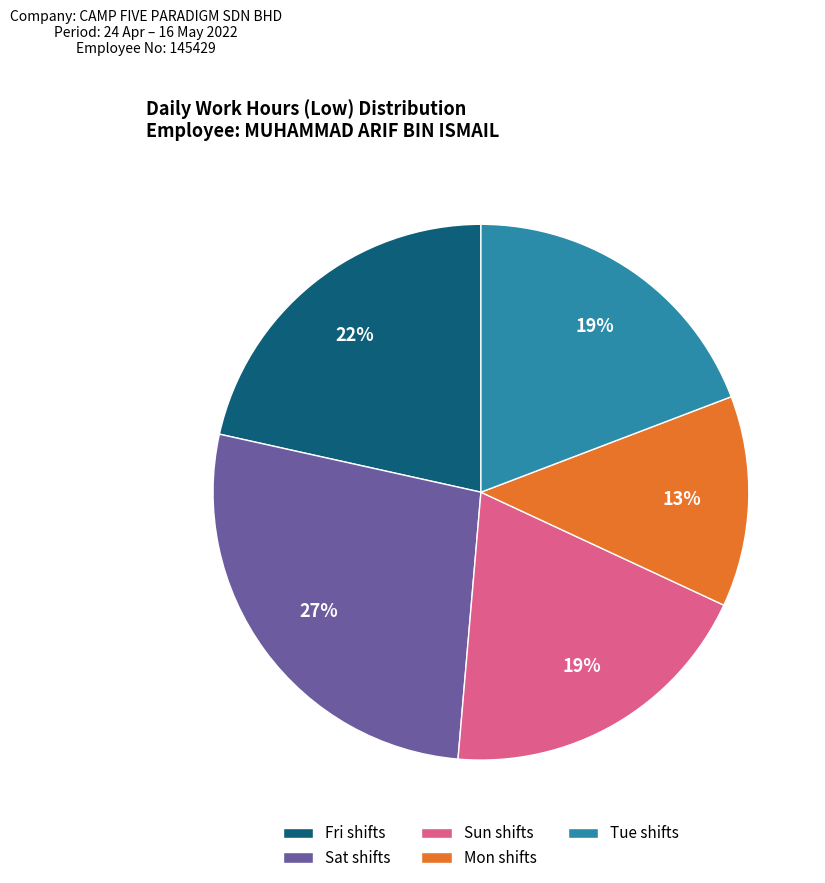

The Sun shifts slice represents 33% of the pie. True or false?

False